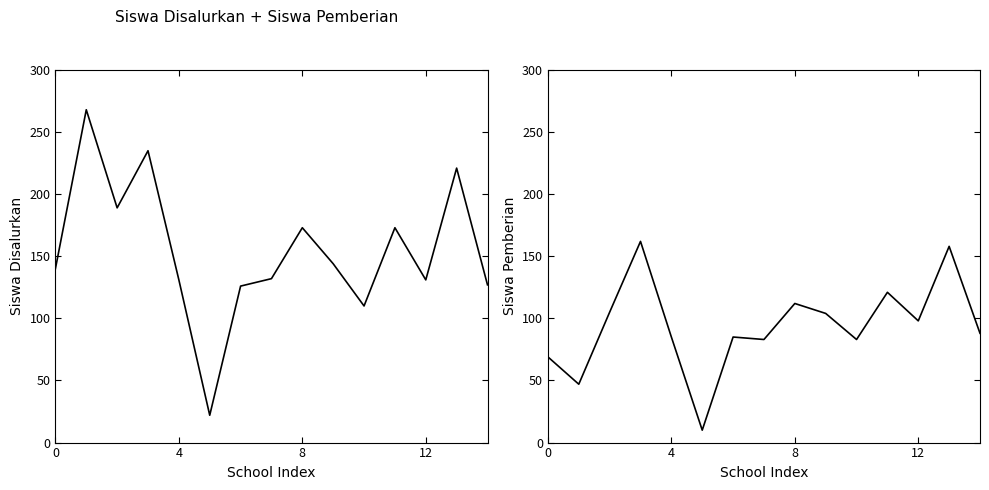

List the series in order of their overall mean, highest first.

Siswa Disalurkan, Siswa Pemberian